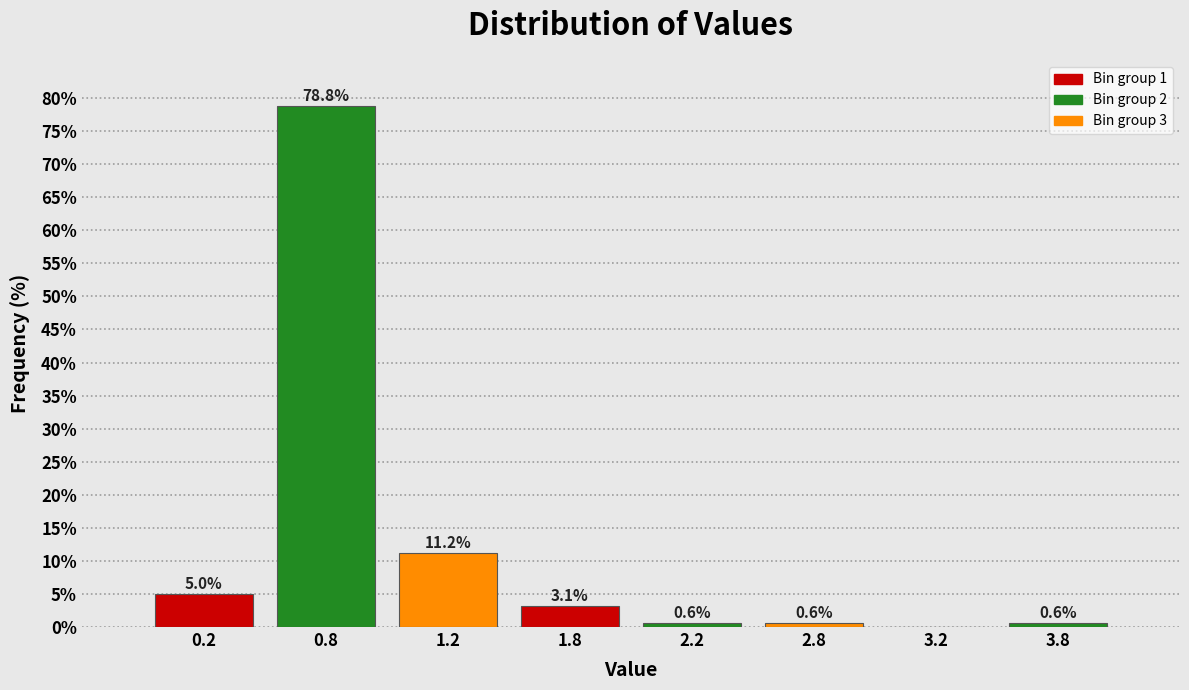

What is the change in value from 1.2 to 2.8?

-10.6